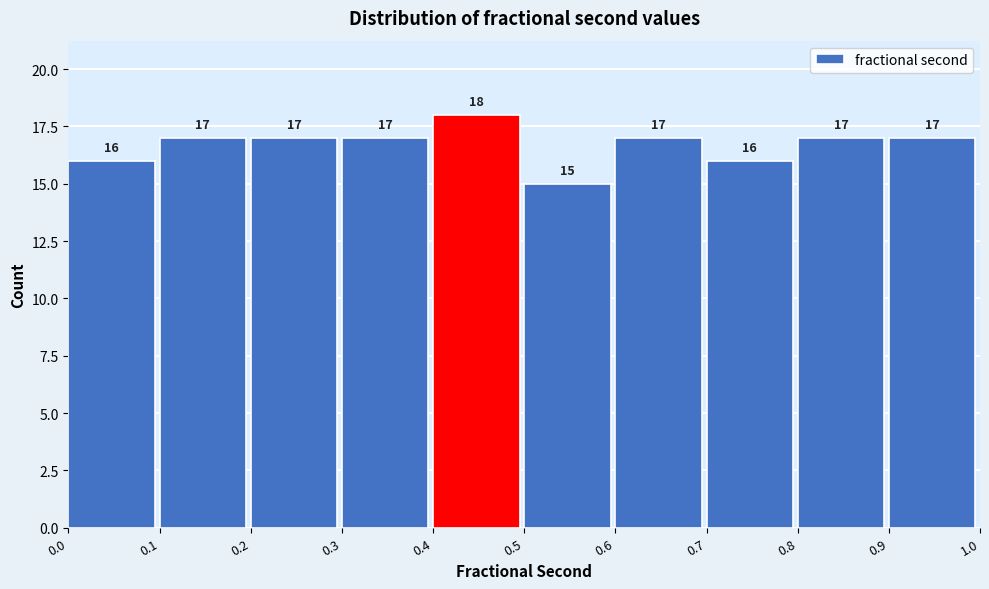

Reading left to right, list every bar in this chart as the range it spans on the x-axis followed by its height.

0.0 to 0.1: 16
0.1 to 0.2: 17
0.2 to 0.3: 17
0.3 to 0.4: 17
0.4 to 0.5: 18
0.5 to 0.6: 15
0.6 to 0.7: 17
0.7 to 0.8: 16
0.8 to 0.9: 17
0.9 to 1.0: 17